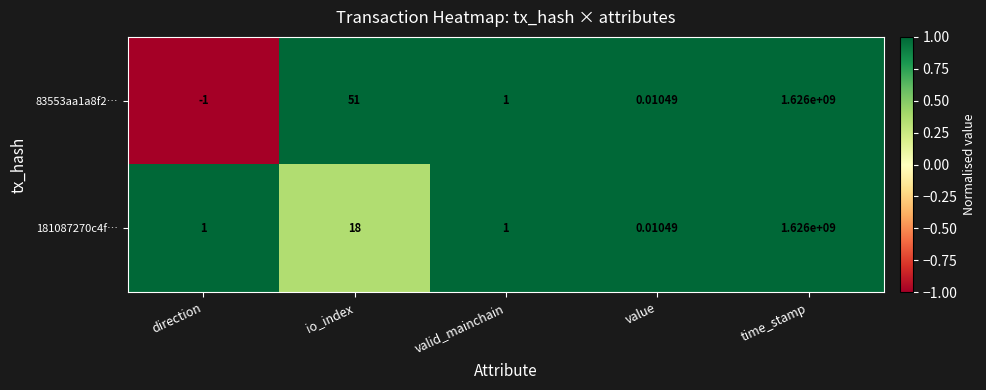

Rank the categories by 83553aa1a8f2… value from lowest to highest.

direction, value, valid_mainchain, io_index, time_stamp